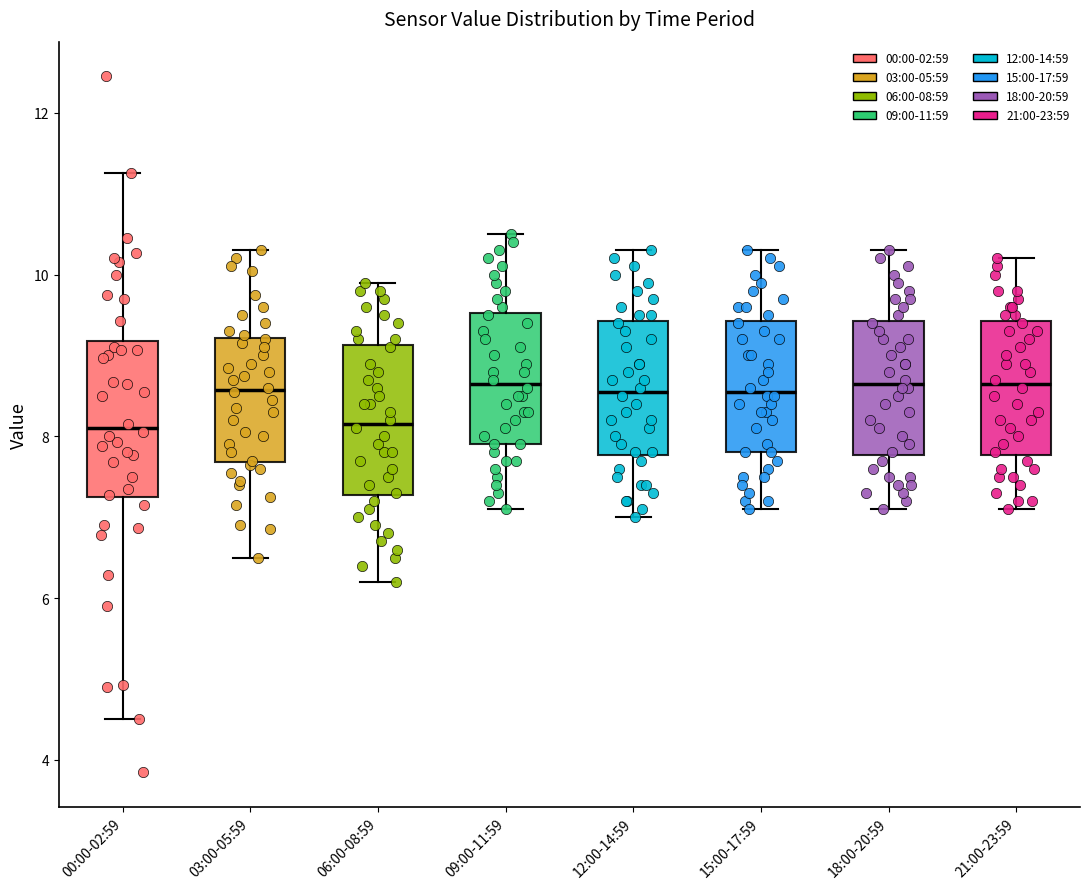

Reading left to right, read every box against the y-axis: the position of its median line, the range the box covers, and the ends of its whiskers. The values are not printed on the chart, so give them approximately, as read against the axis.

00:00-02:59: median 8.2, box 7.2 to 9.2, whiskers 4.6 to 11.2
03:00-05:59: median 8.6, box 7.6 to 9.2, whiskers 6.6 to 10.4
06:00-08:59: median 8.2, box 7.2 to 9.2, whiskers 6.2 to 10.0
09:00-11:59: median 8.6, box 8.0 to 9.6, whiskers 7.2 to 10.6
12:00-14:59: median 8.6, box 7.8 to 9.4, whiskers 7.0 to 10.4
15:00-17:59: median 8.6, box 7.8 to 9.4, whiskers 7.2 to 10.4
18:00-20:59: median 8.6, box 7.8 to 9.4, whiskers 7.2 to 10.4
21:00-23:59: median 8.6, box 7.8 to 9.4, whiskers 7.2 to 10.2